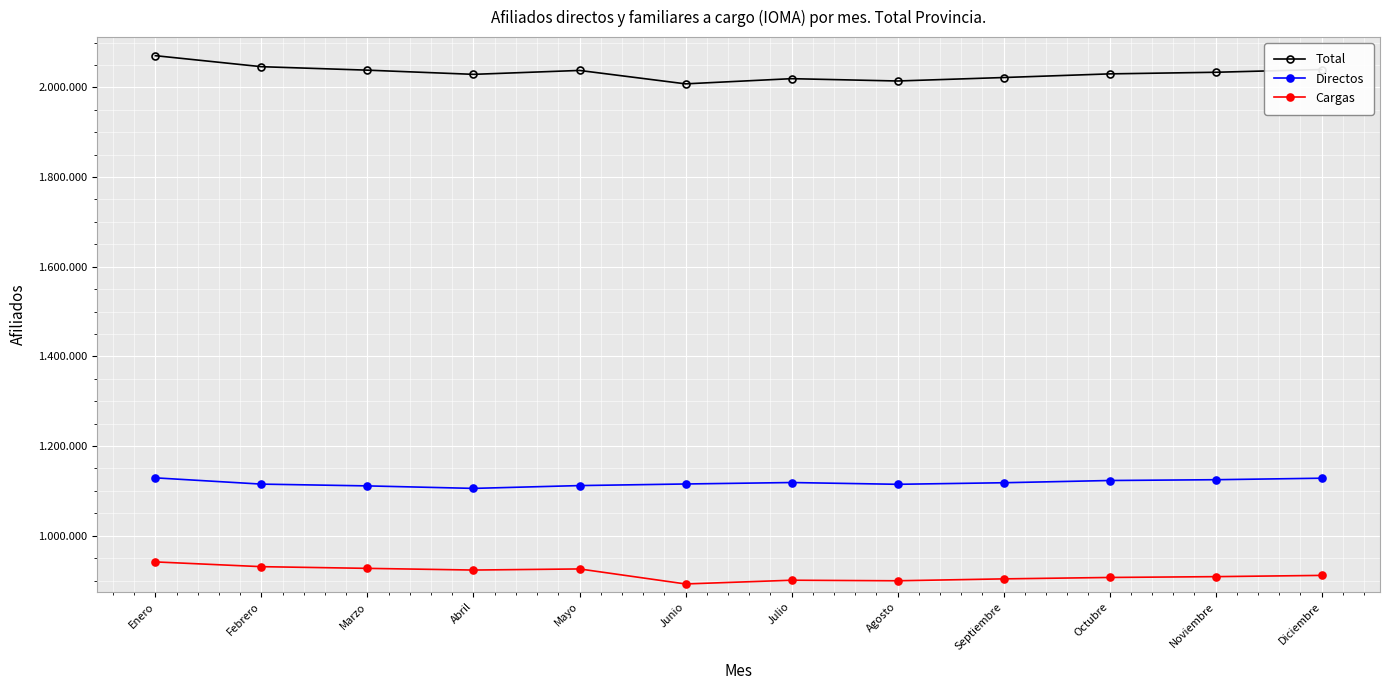

At which category is the sum across all series the highest?

Enero